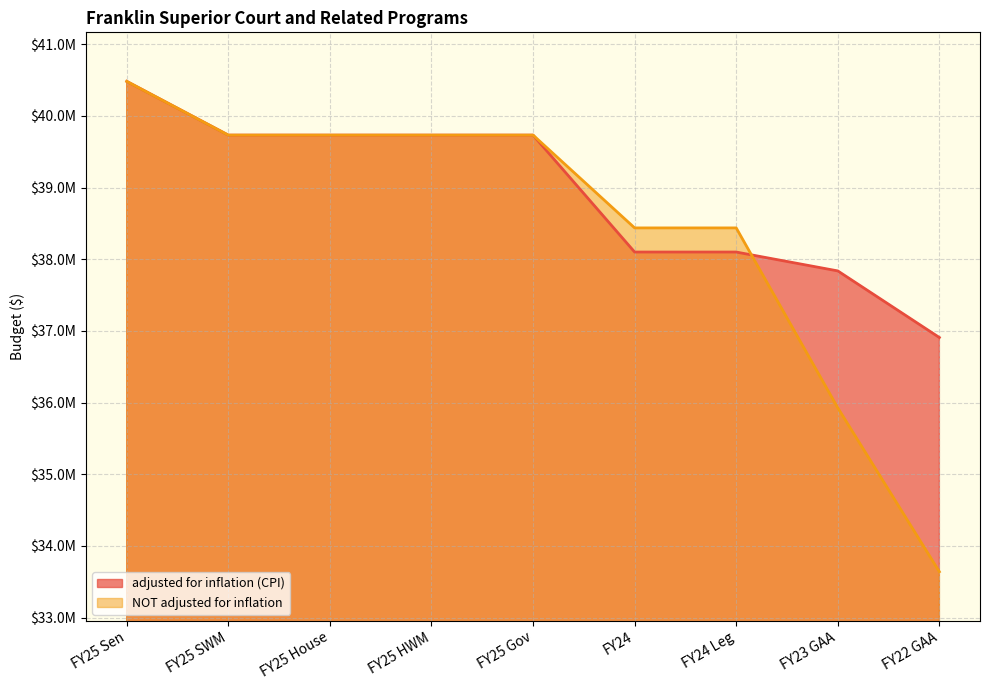

Where is the first local maximum for NOT adjusted for inflation?

FY25 Gov